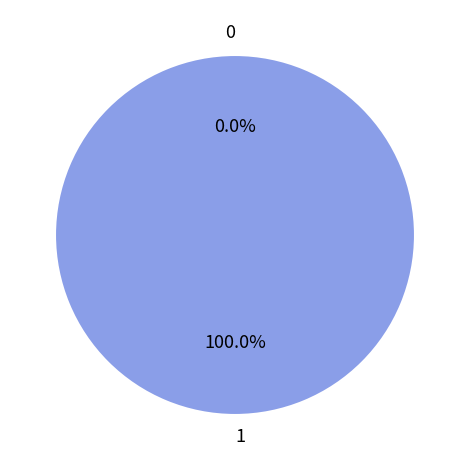

Does any single category account for the majority?

Yes